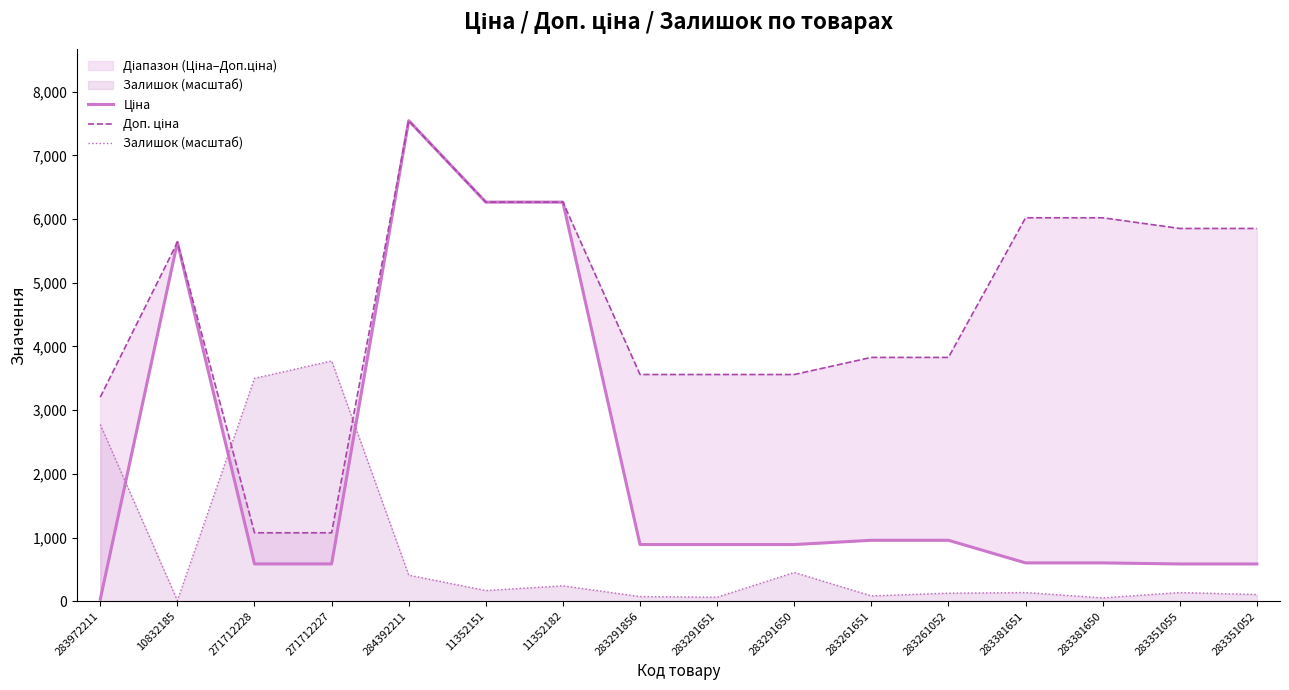

Between 283261052 and 10832185, which is larger?

10832185